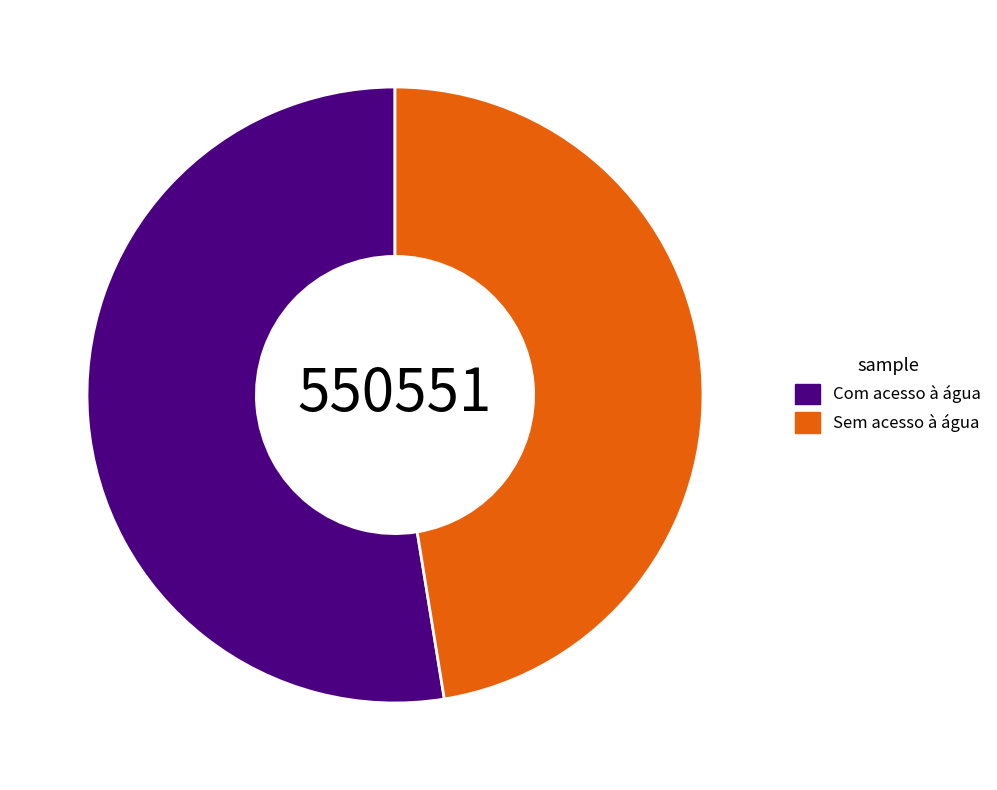

Is there a majority slice in this chart?

Yes